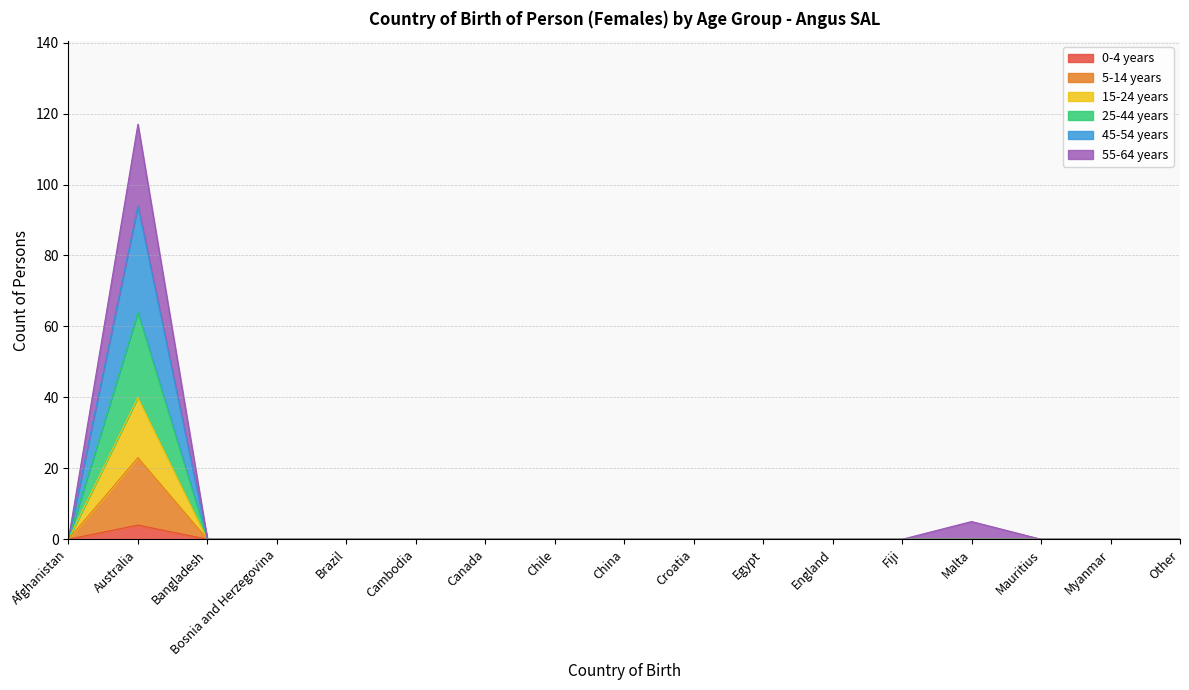

At which category is the sum across all series the highest?

Australia